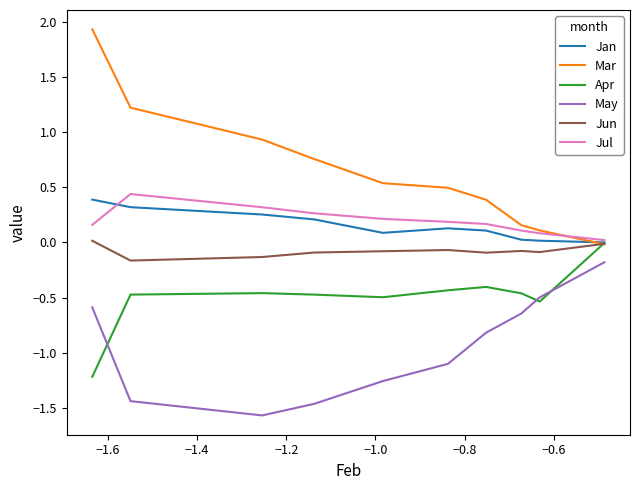

Which series has the widest spread of values?

Mar